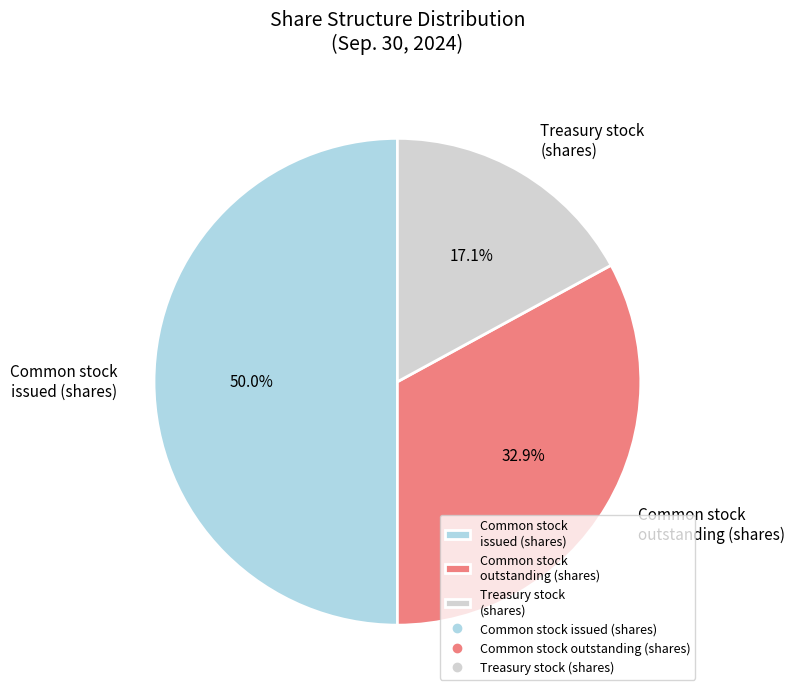

Is it true that Treasury stock (shares) is 1% of the pie?

False